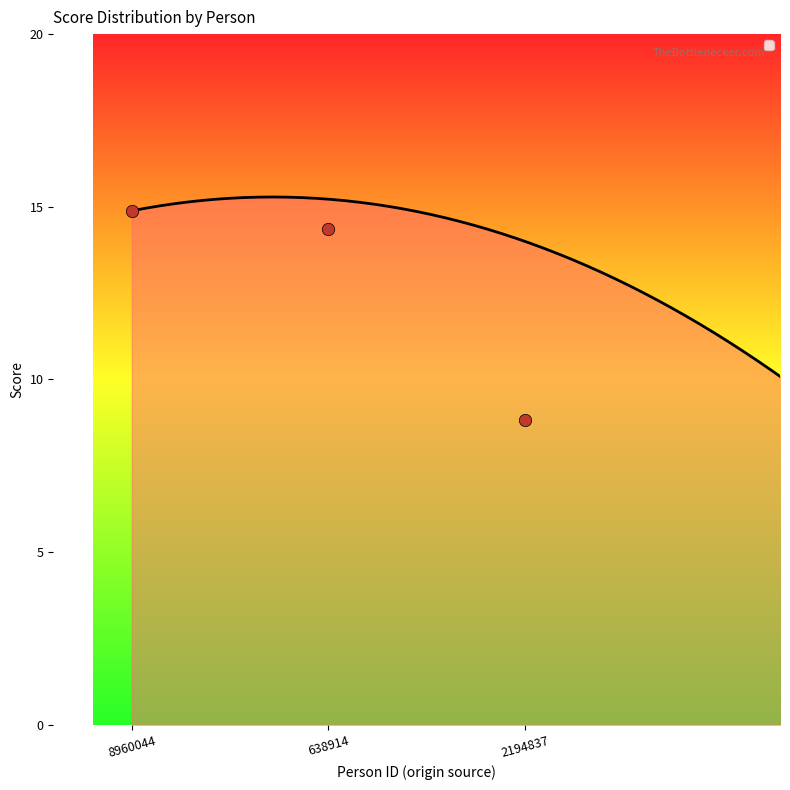

What is the ratio of the value at 8960044 to the value at 2194837?

1.7